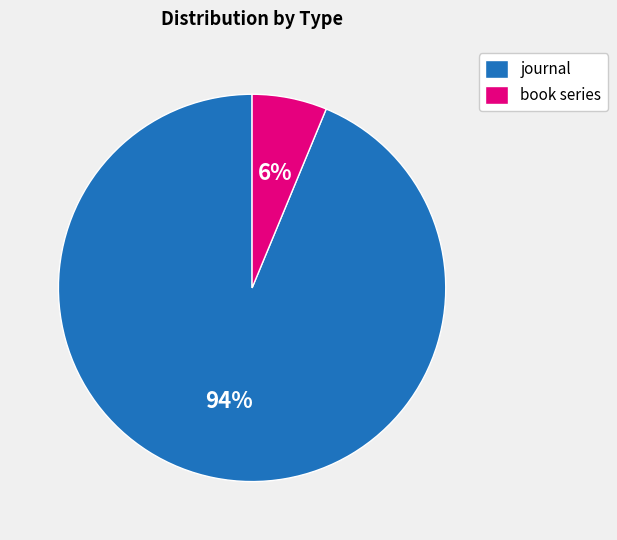

To the nearest percent, what is the average slice percentage?

50%